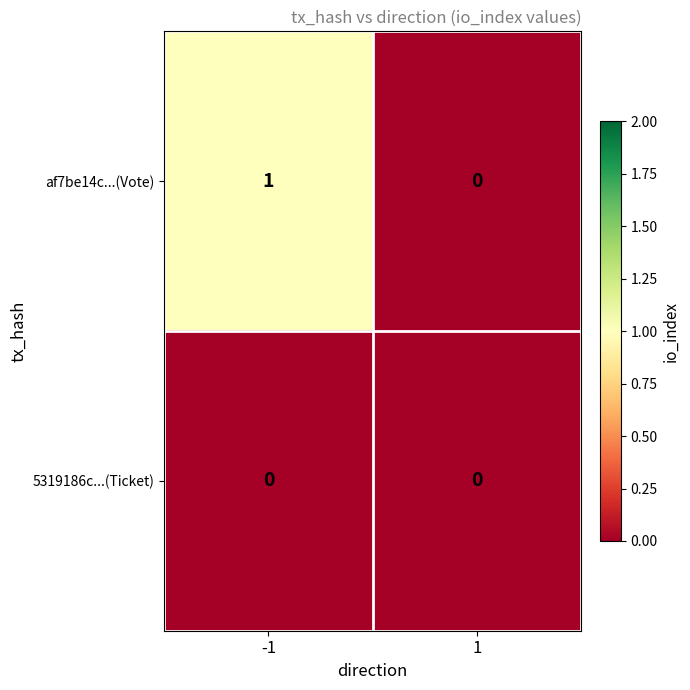

Which series has the widest spread of values?

af7be14c...(Vote)